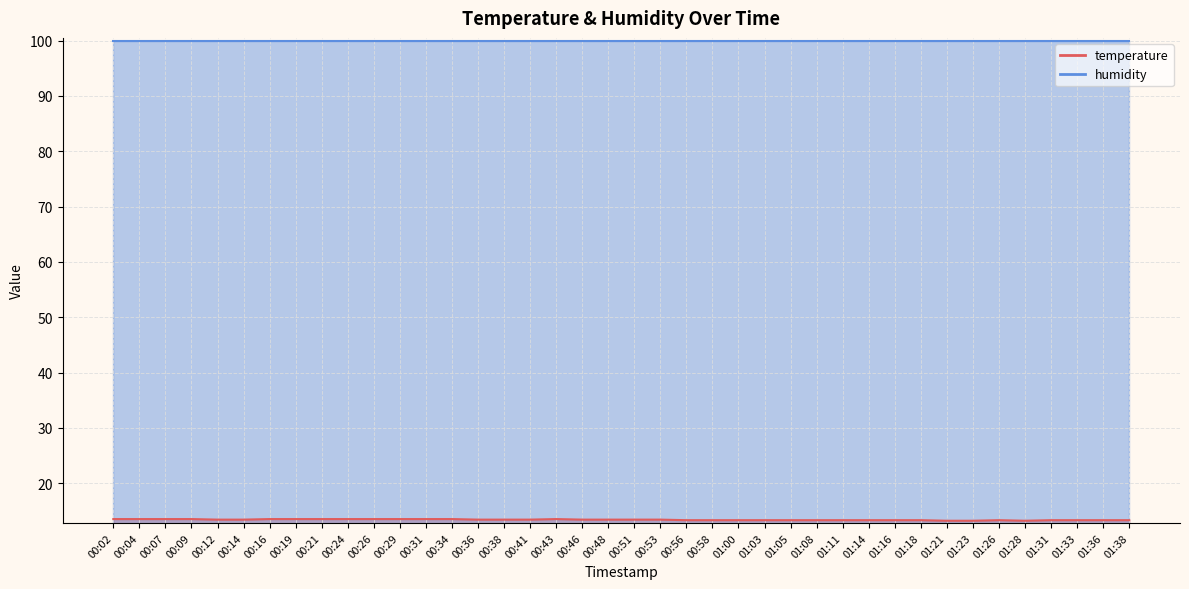

Rank the categories by value from lowest to highest.

01:21, 01:23, 01:28, 00:56, 00:58, 01:00, 01:03, 01:05, 01:08, 01:11, 01:14, 01:16, 01:18, 01:26, 01:31, 01:33, 01:36, 01:38, 00:12, 00:14, 00:36, 00:38, 00:41, 00:46, 00:48, 00:51, 00:53, 00:02, 00:04, 00:07, 00:09, 00:16, 00:19, 00:21, 00:24, 00:26, 00:29, 00:31, 00:34, 00:43